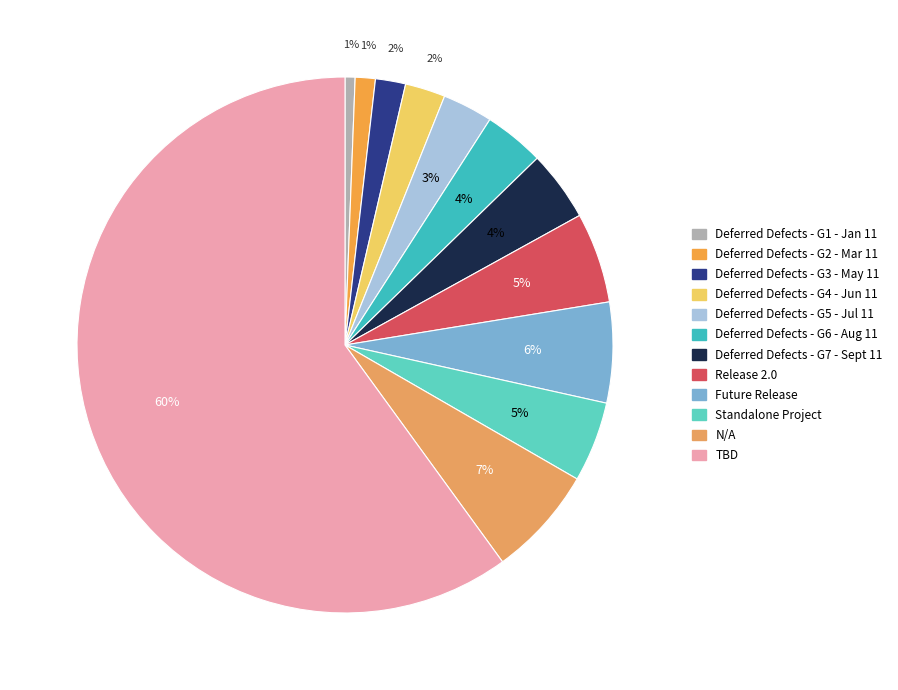

Is Release 2.0 the majority of the pie?

No